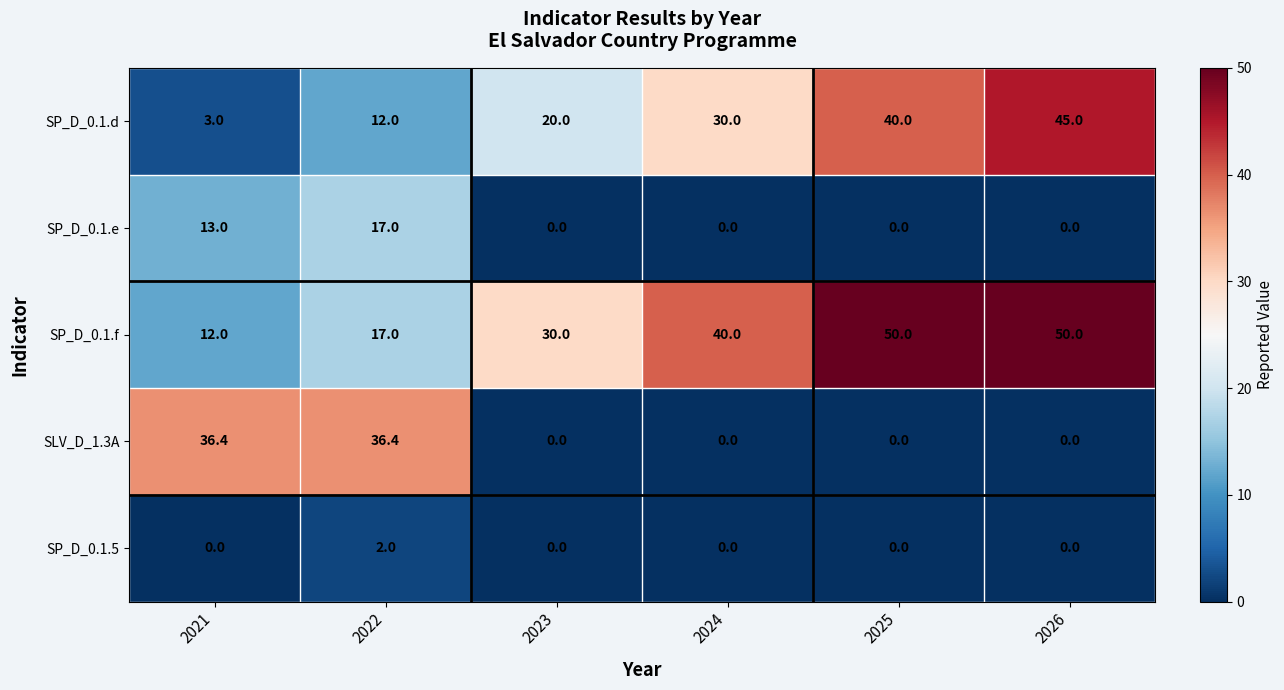

Where is SP_D_0.1.f nearest to the value 31?

2023